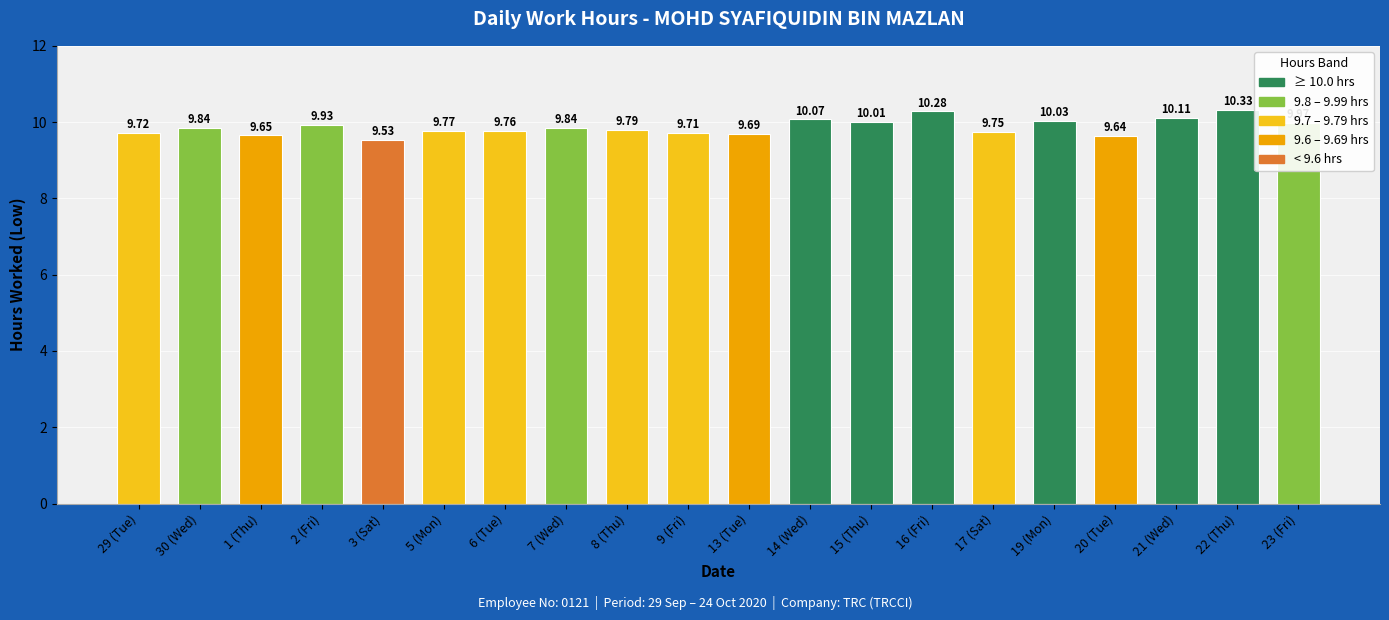

What is the difference between the values at 21 (Wed) and 23 (Fri)?

0.1